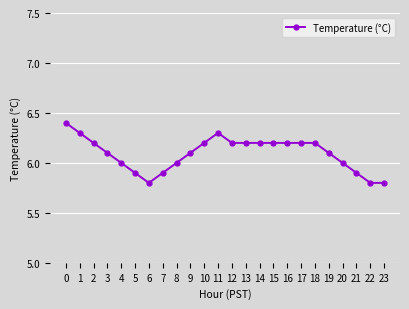

Where is the first local minimum?

6